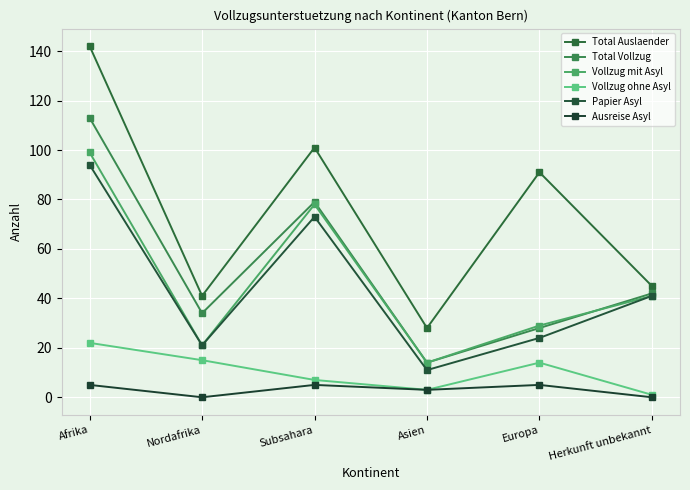

Where is the first local minimum for Vollzug mit Asyl?

Nordafrika